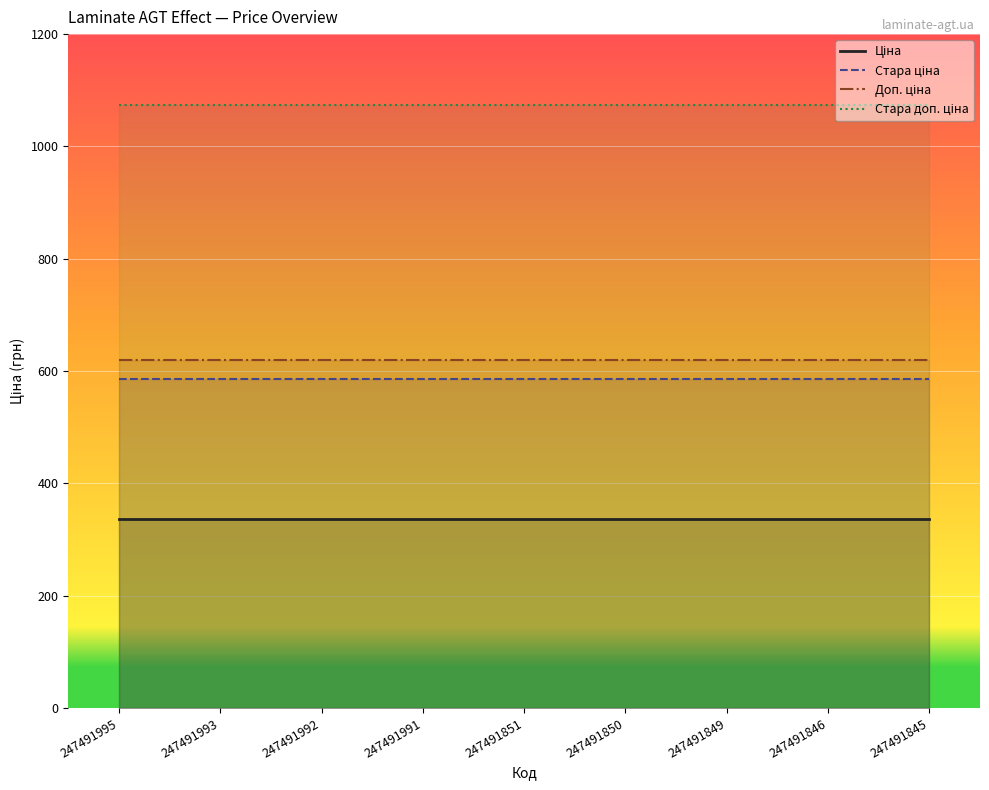

True or false: Ціна and Доп. ціна intersect in this chart.

False